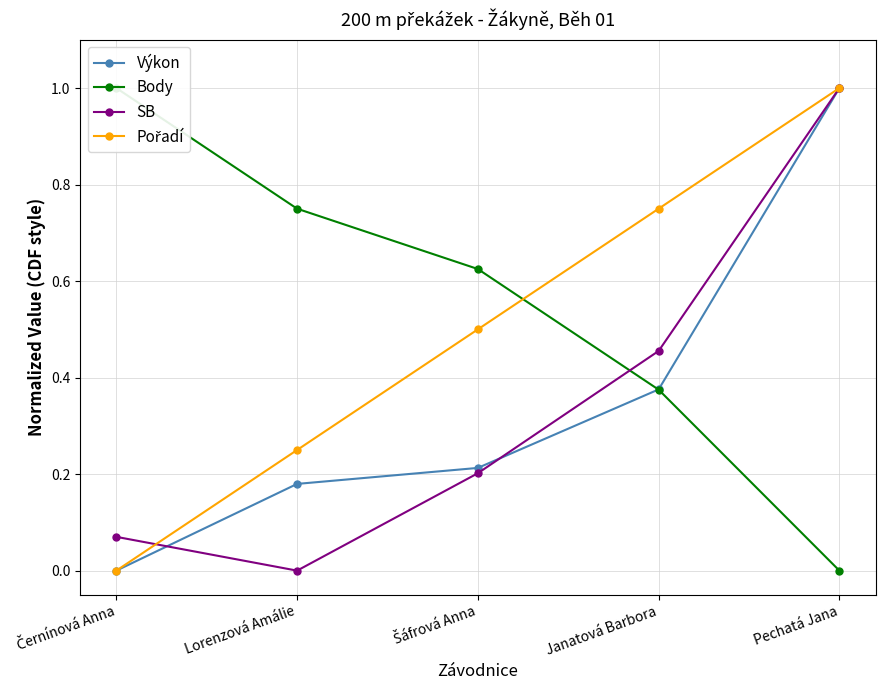

How many values in Pořadí are above zero?

4